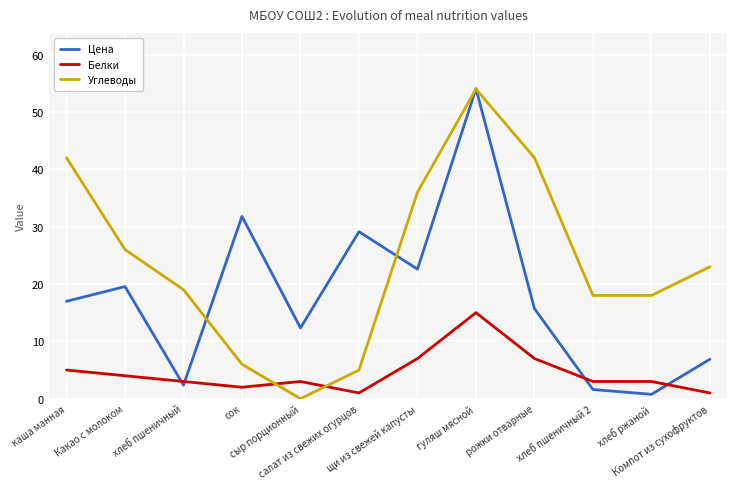

How many positive values does the Углеводы series have?

11